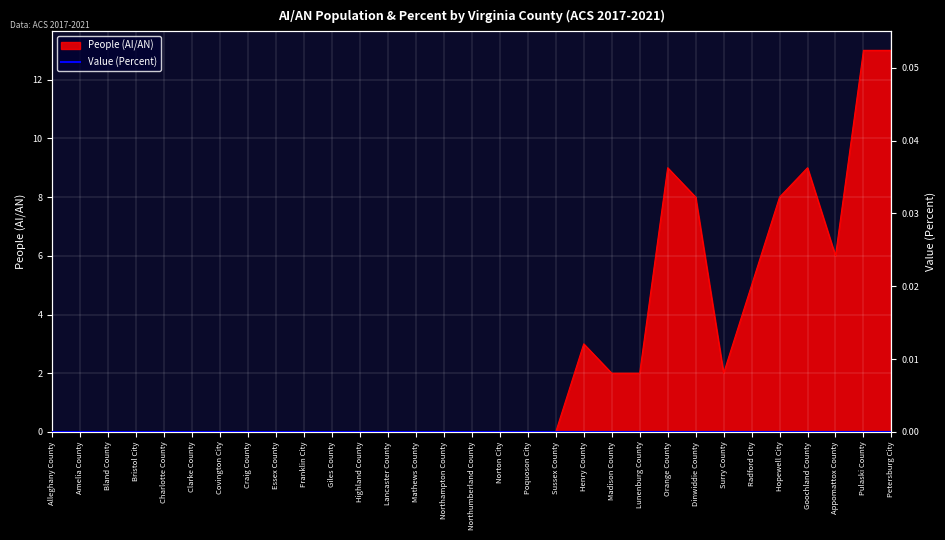

List the labels in order of value, smallest first.

Alleghany County, Amelia County, Bland County, Bristol City, Charlotte County, Clarke County, Covington City, Craig County, Essex County, Franklin City, Giles County, Highland County, Lancaster County, Mathews County, Northampton County, Northumberland County, Norton City, Poquoson City, Sussex County, Madison County, Lunenburg County, Surry County, Henry County, Radford City, Appomattox County, Dinwiddie County, Hopewell City, Orange County, Goochland County, Pulaski County, Petersburg City